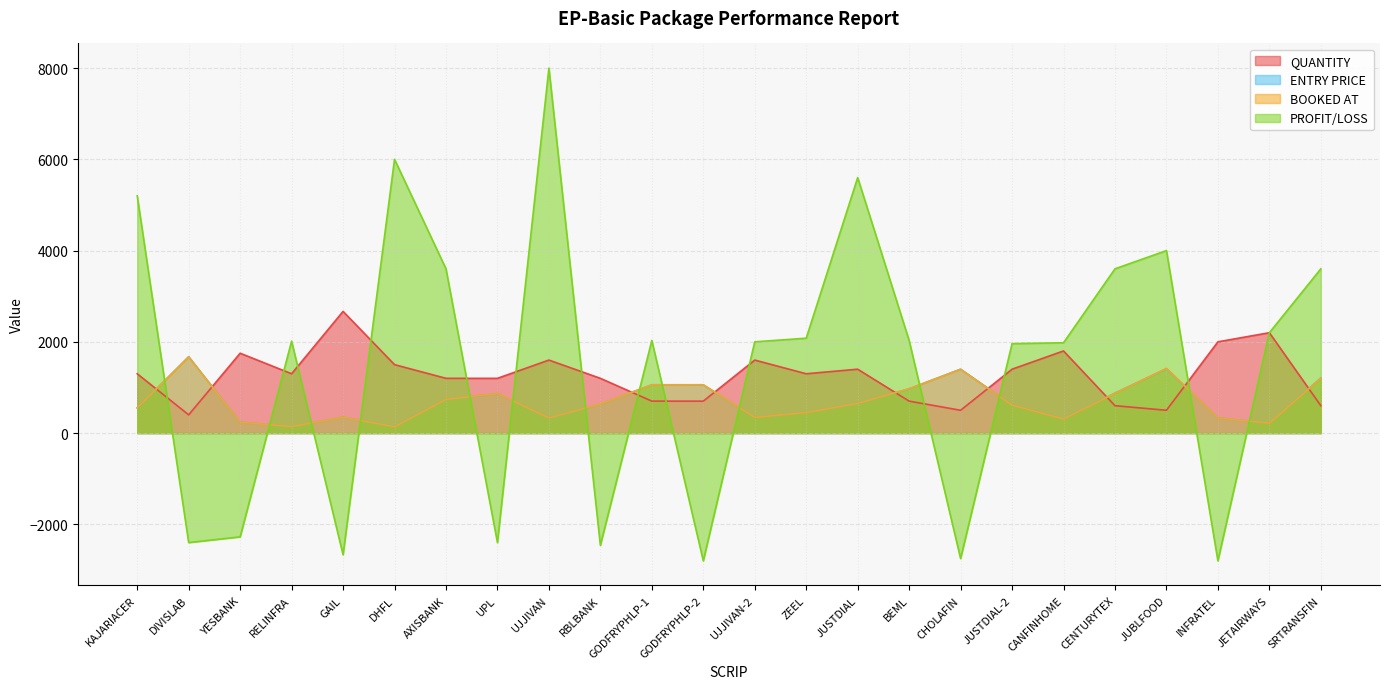

What are all the series names shown in the legend?

QUANTITY, ENTRY PRICE, BOOKED AT, PROFIT/LOSS